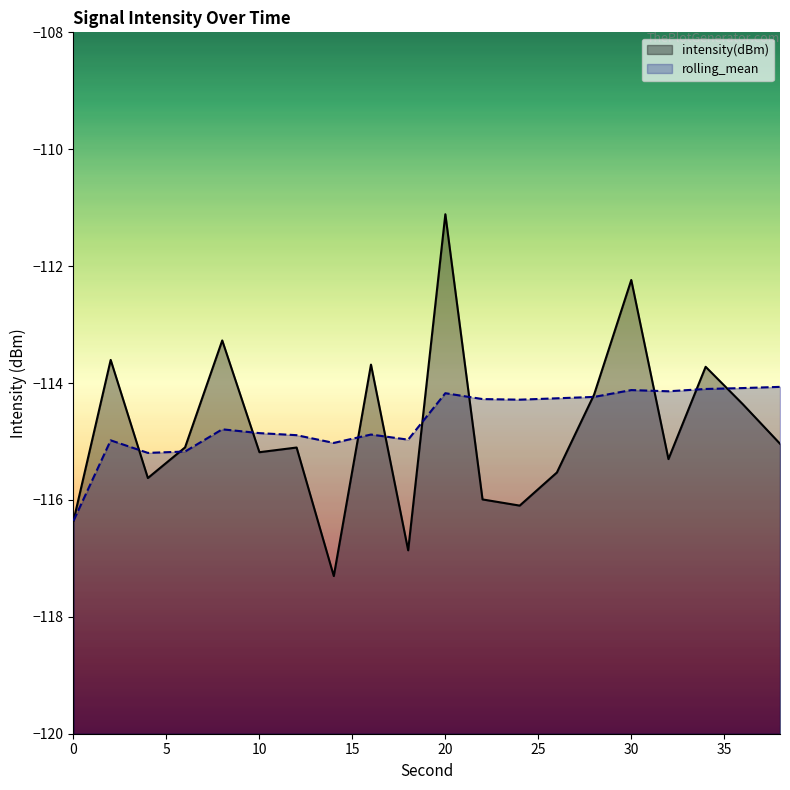

Reading right to left, list all the values displayed in this chart.

intensity(dBm): -115.0	-114.4	-113.7	-115.3	-112.2	-114.2	-115.5	-116.1	-116.0	-111.1	-116.9	-113.7	-117.3	-115.1	-115.2	-113.3	-115.1	-115.6	-113.6	-116.4
rolling_mean: -114.1	-114.1	-114.1	-114.1	-114.1	-114.2	-114.3	-114.3	-114.3	-114.2	-115.0	-114.9	-115.0	-114.9	-114.9	-114.8	-115.2	-115.2	-115.0	-116.4